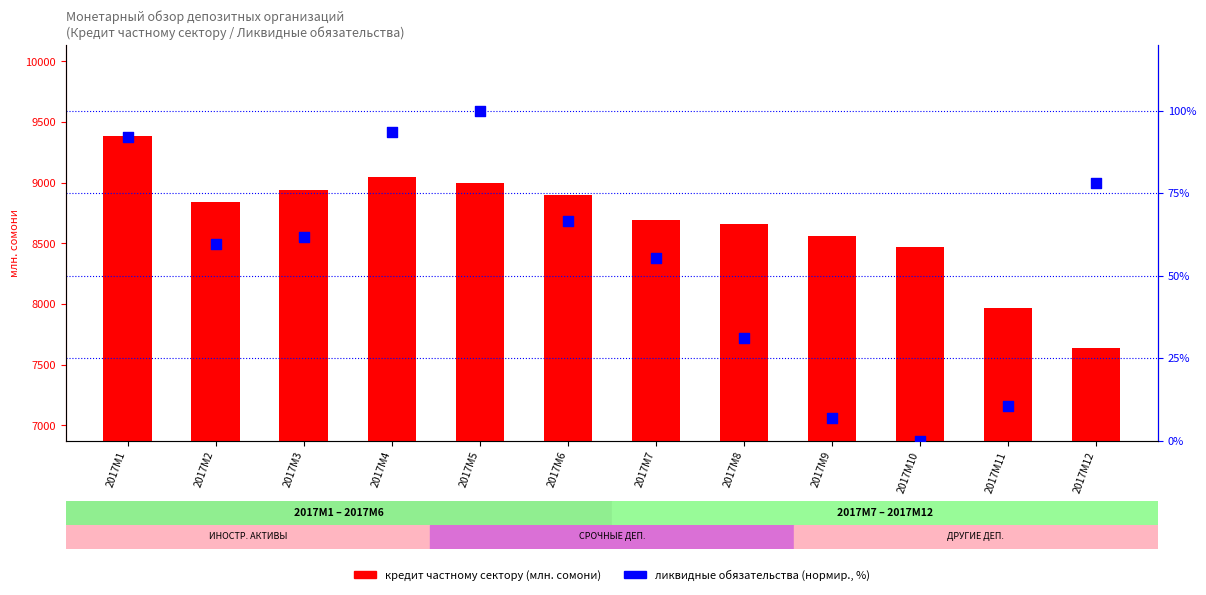

What is the total value across all series at 2017M6?

8964.9